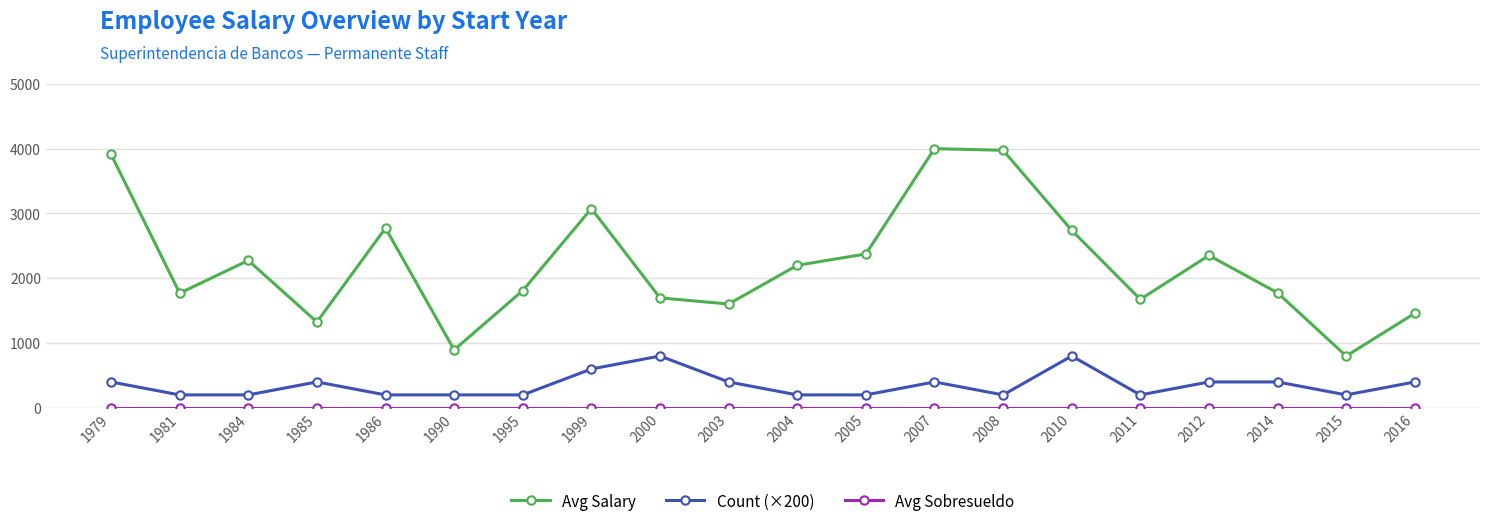

How many lines are shown in the chart?

3